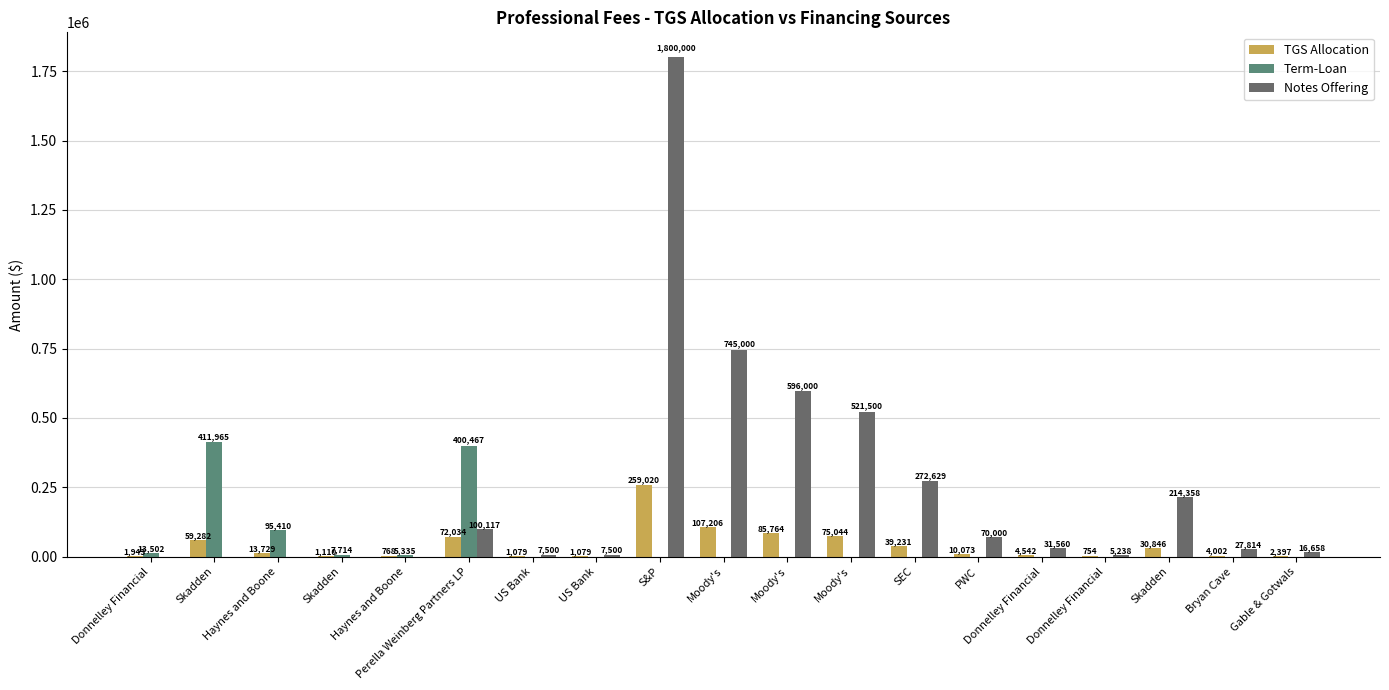

How many groups of bars are there?

19